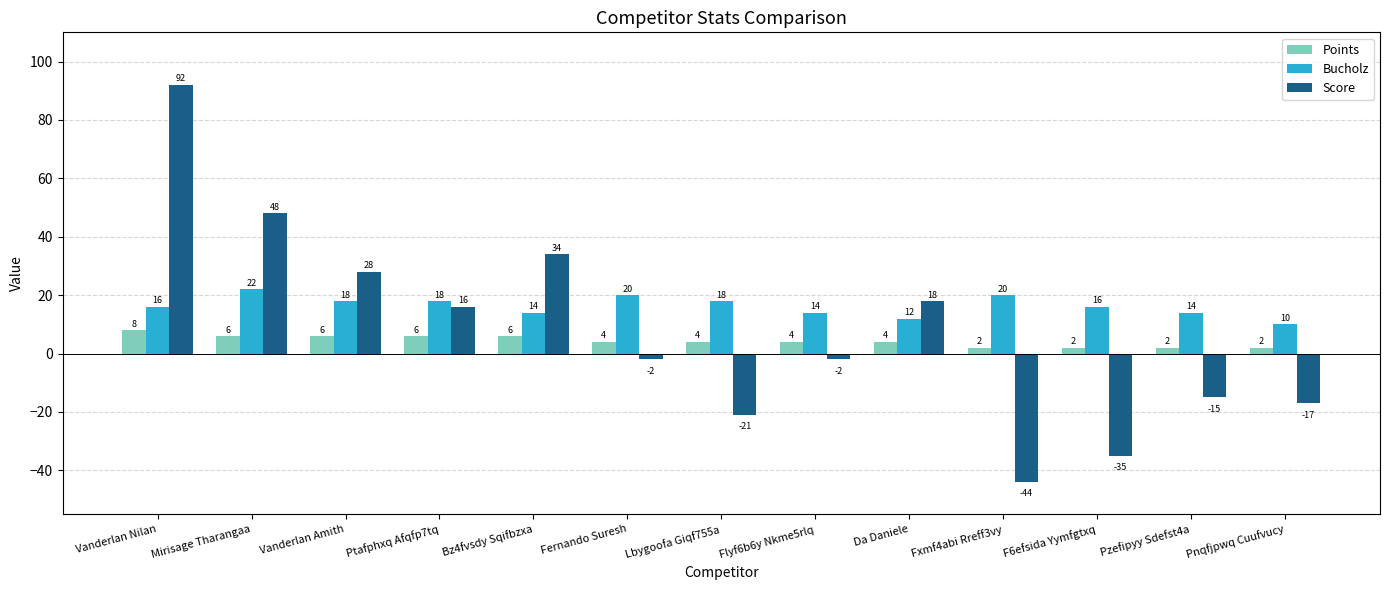

What is the spread (max minus min) of values at Vanderlan Amith?

22